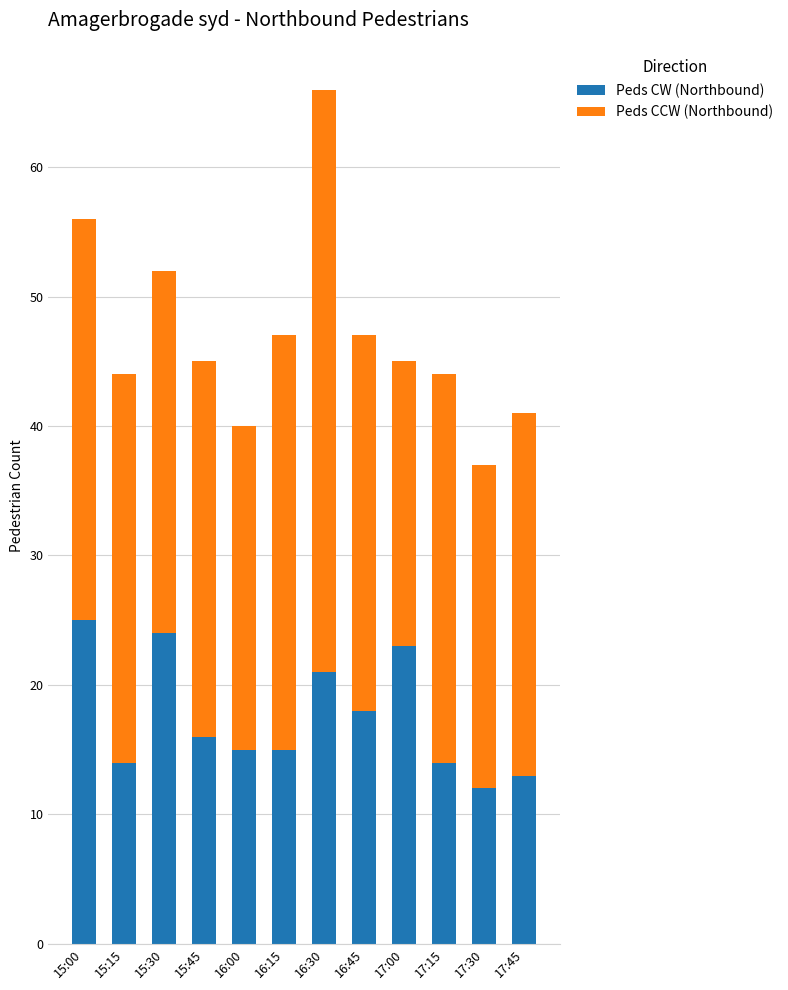

What are all the series names shown in the legend?

Peds CW (Northbound), Peds CCW (Northbound)